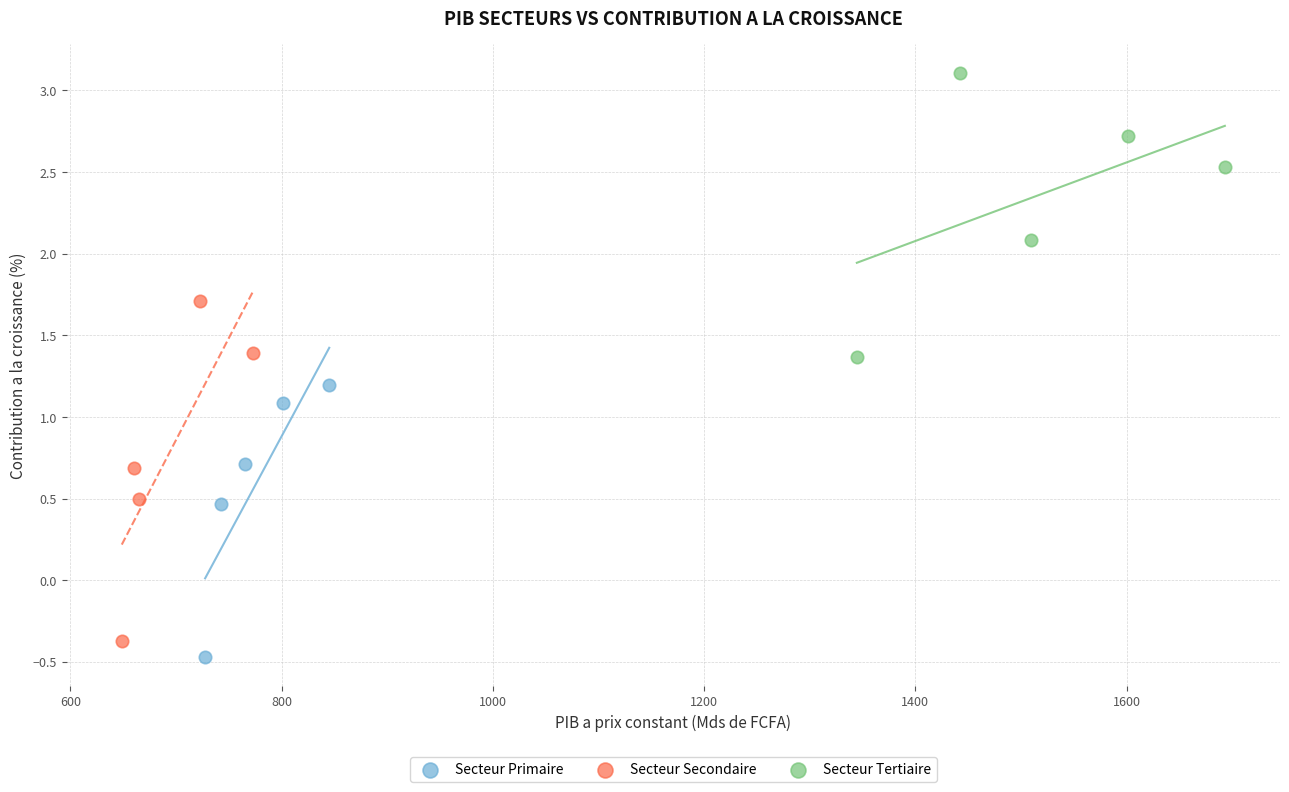

Which series contains the highest Y value?

Secteur Tertiaire